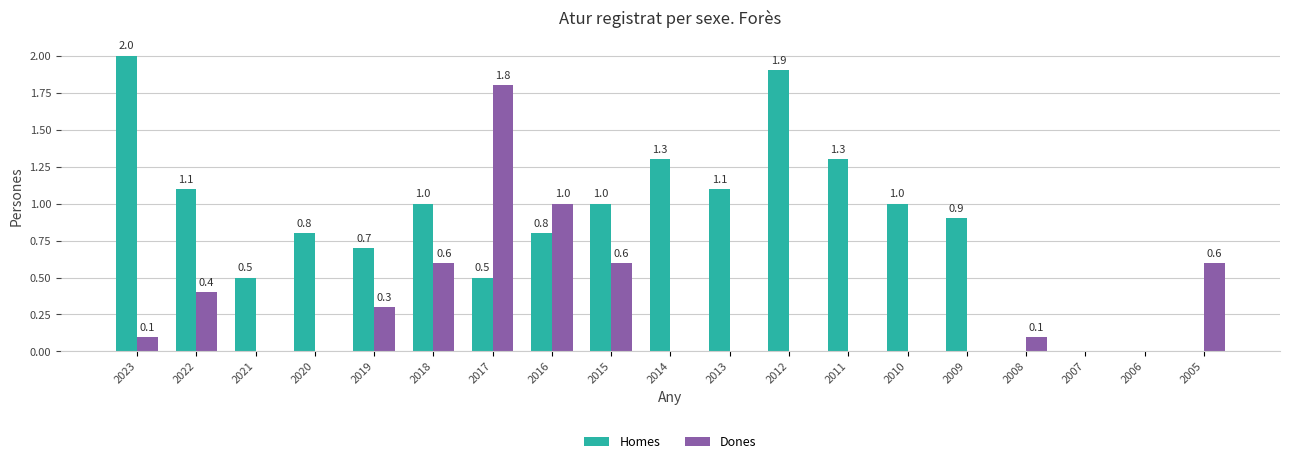

What is the total value across all series at 2023?

2.1